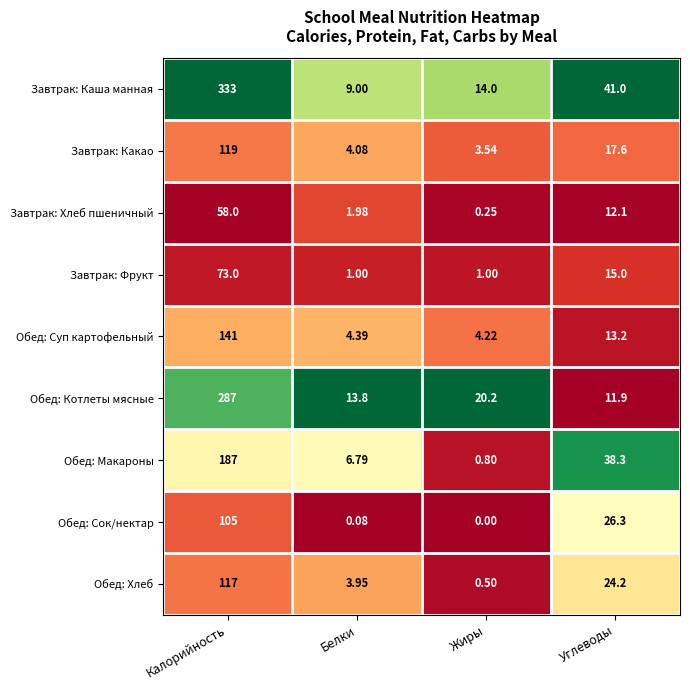

Which category has the lowest value across all series?

Жиры